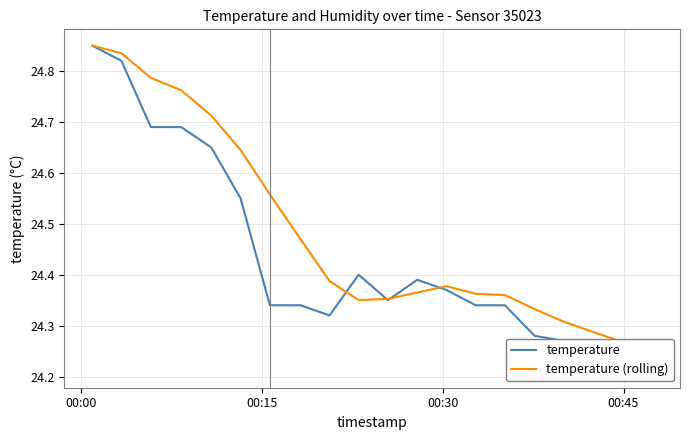

What is the difference between the maximum and minimum values in the temperature series?

0.6